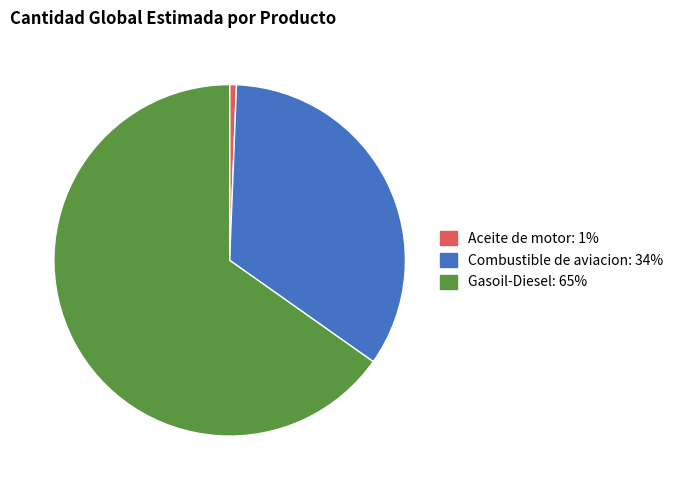

The Combustible de aviacion slice represents 34% of the pie. True or false?

True